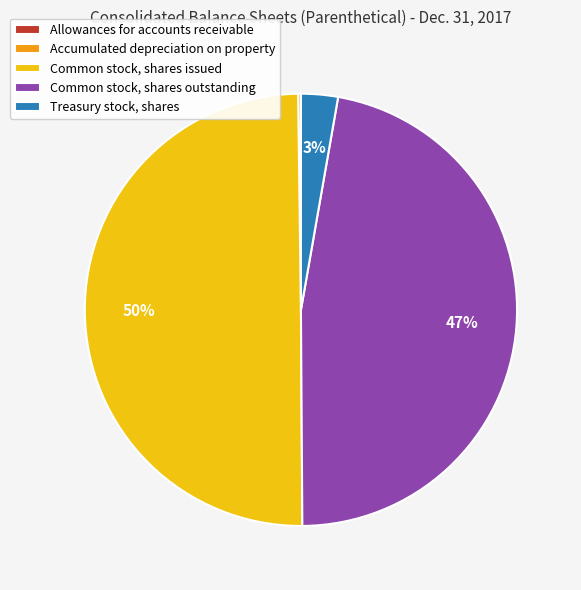

True or false: Treasury stock, shares accounts for 3% of the total.

True